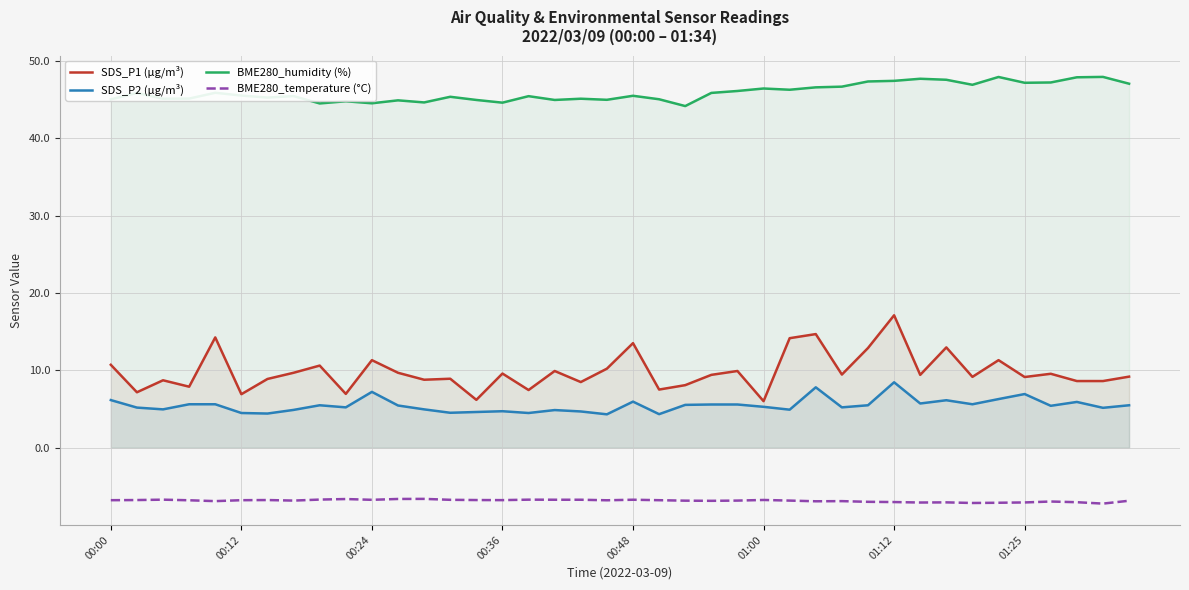

What is the minimum value shown in the chart?

-7.2